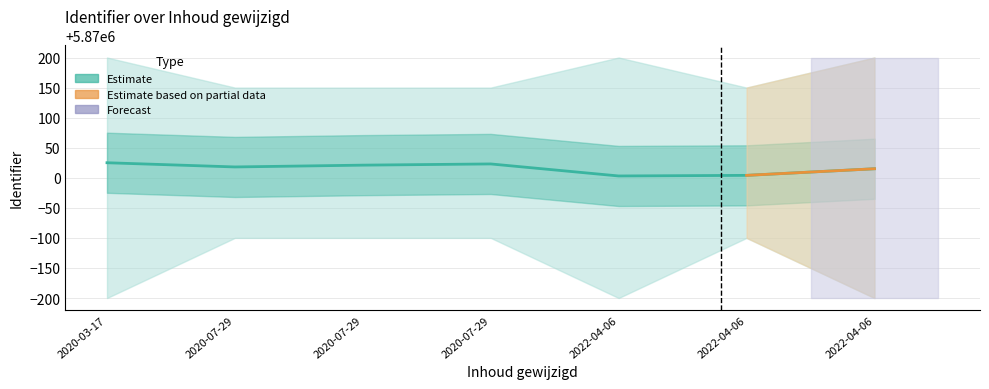

At which category does the chart reach its peak across all series?

2020-03-17